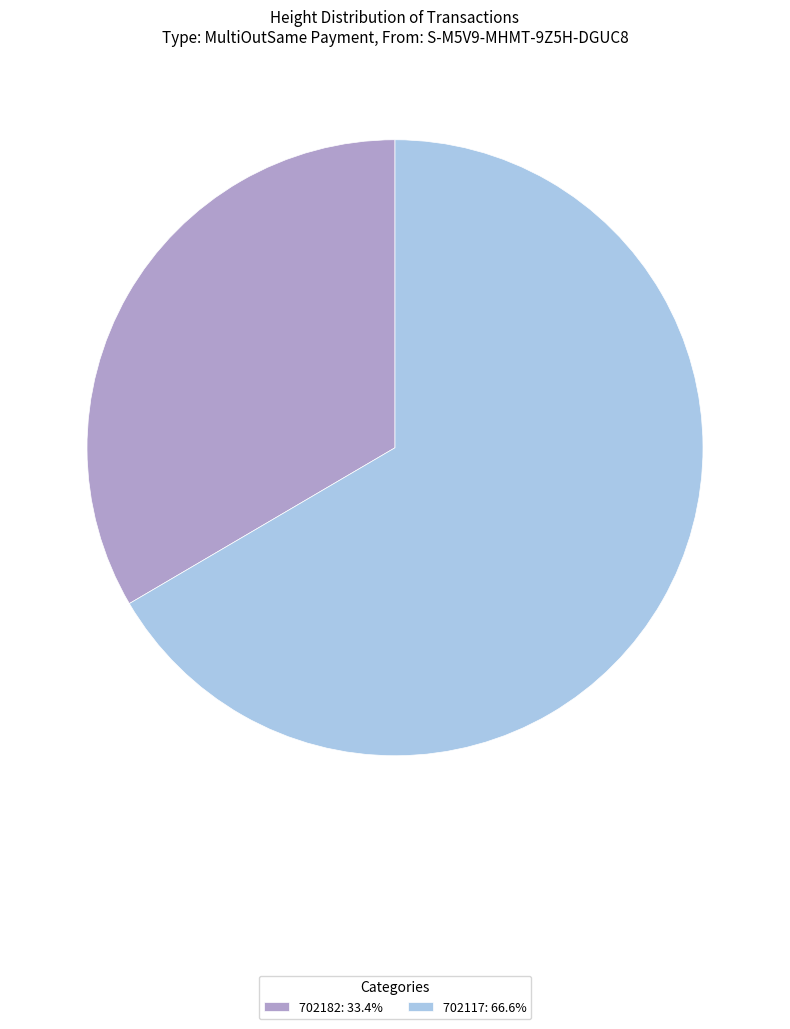

True or false: 702182 accounts for 27% of the total.

False